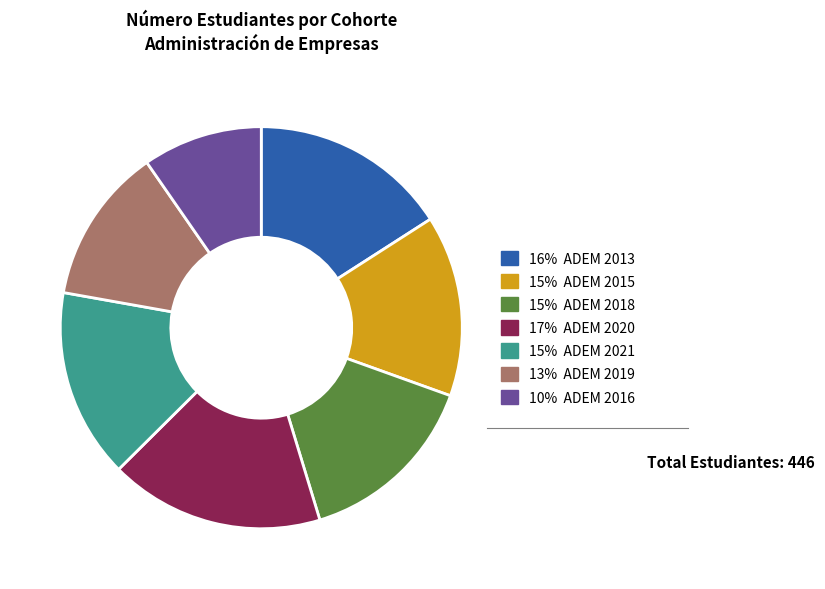

Is there any slice that represents more than half of the pie?

No